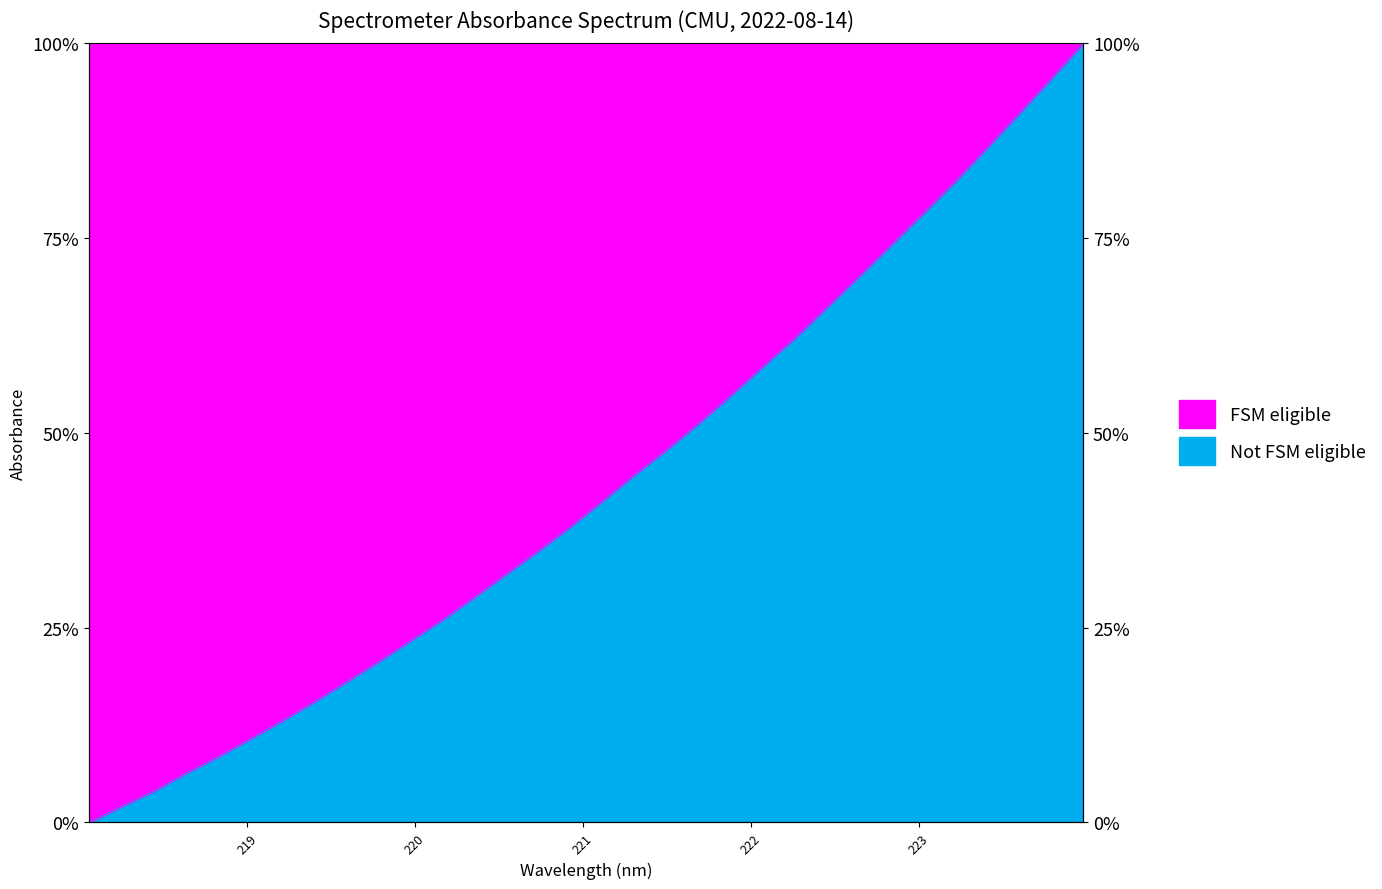

What is the average value?

0.4